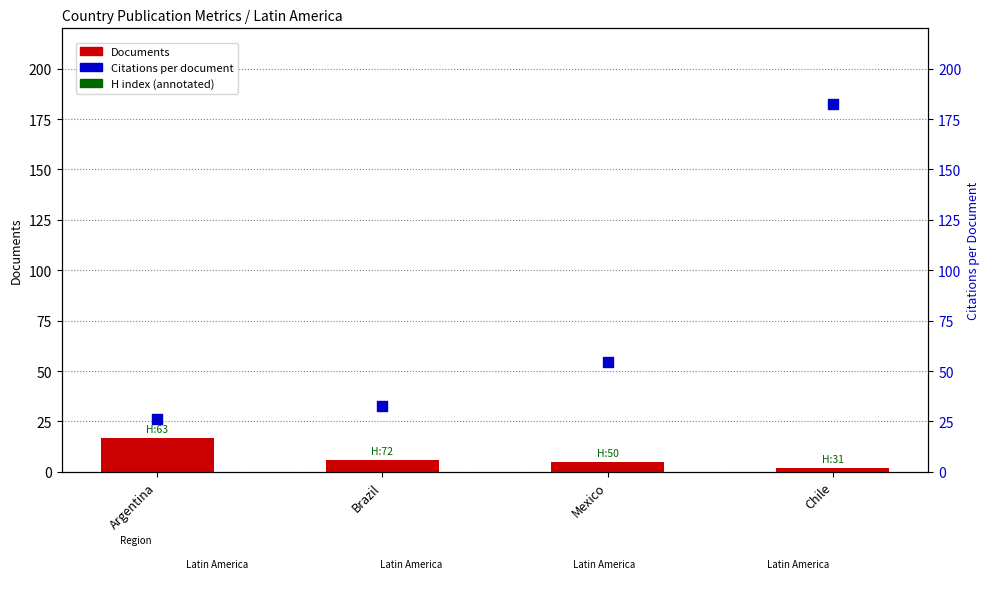

What is the total value across all series at Chile?

184.5